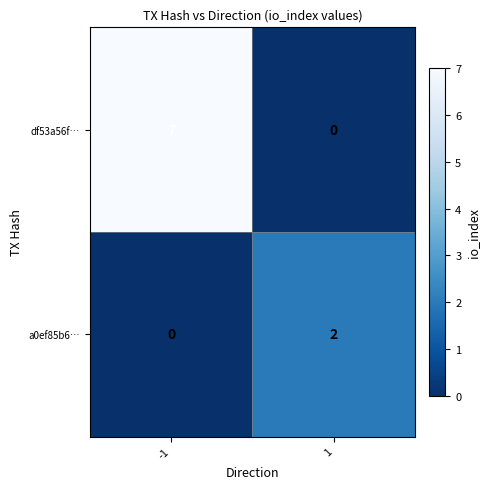

What is the spread (max minus min) of values at 1?

2